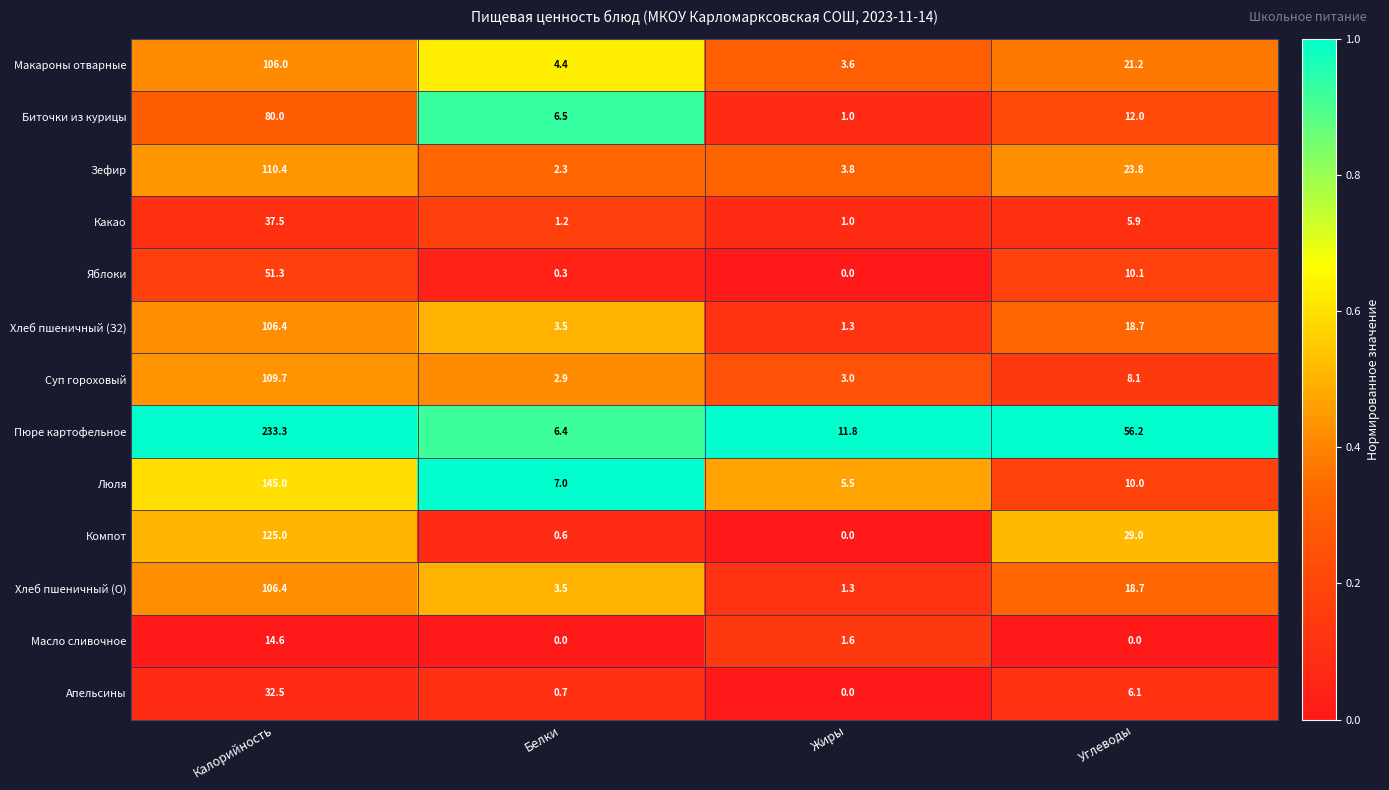

Which series has the widest spread of values?

Пюре картофельное